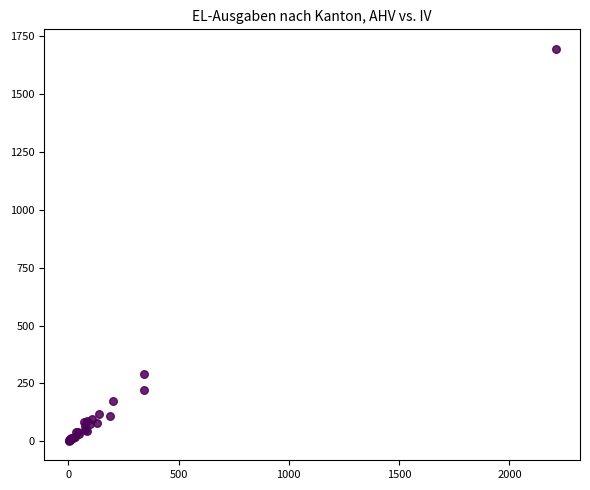

What Y value in the scatter plot is closest to 849?

289.3